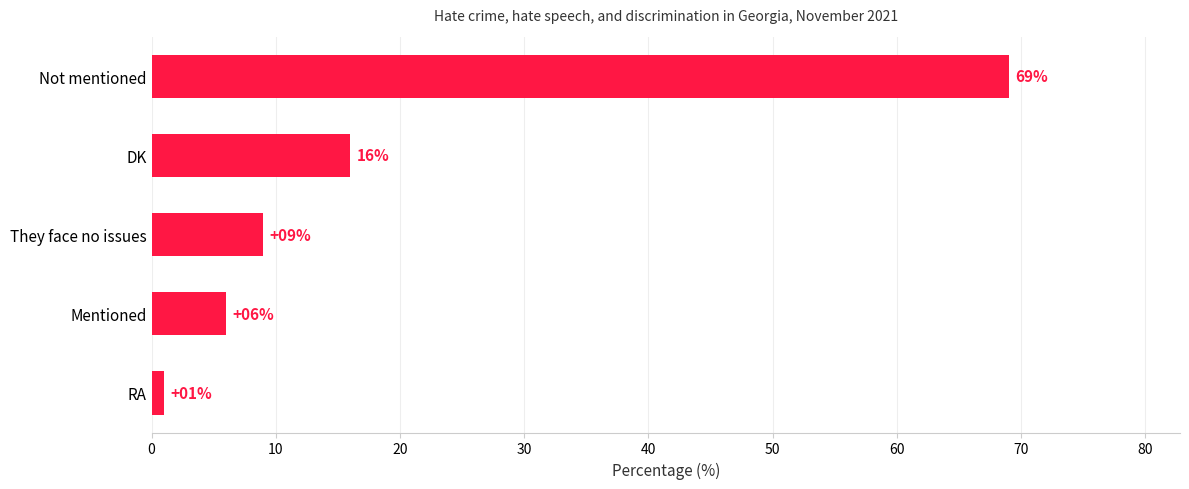

At which label is the value closest to 35?

DK